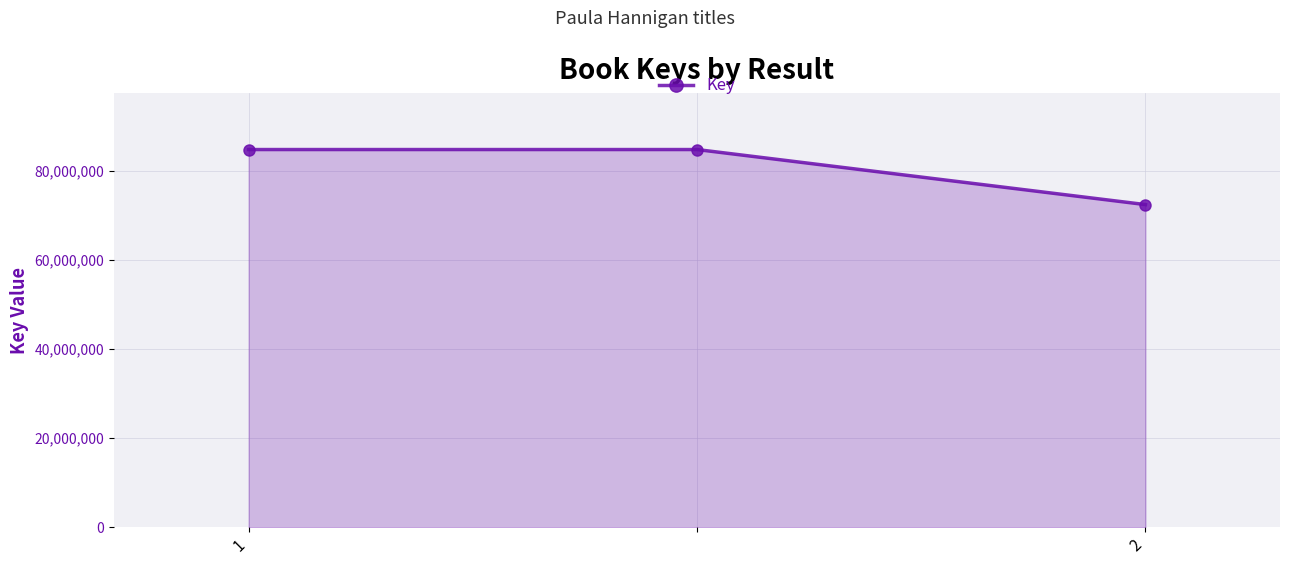

Does the chart have visible grid lines?

Yes